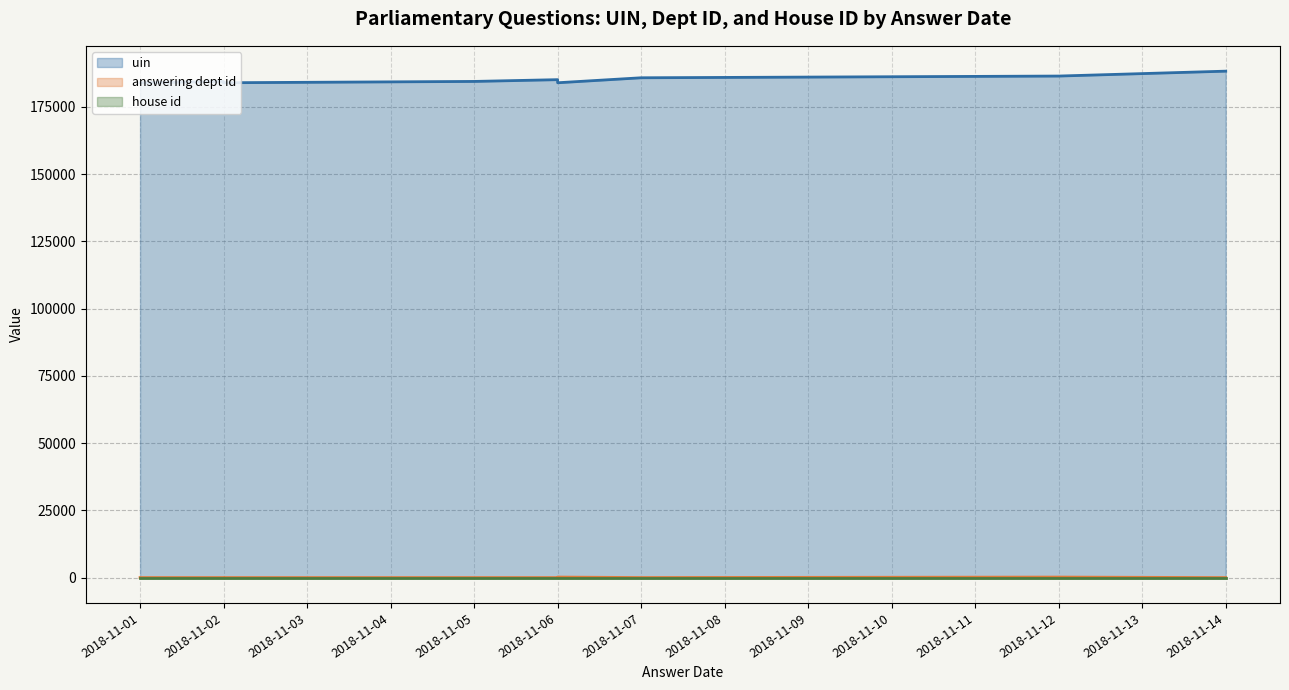

True or false: uin has a value of 183958 at 2018-11-02.

True